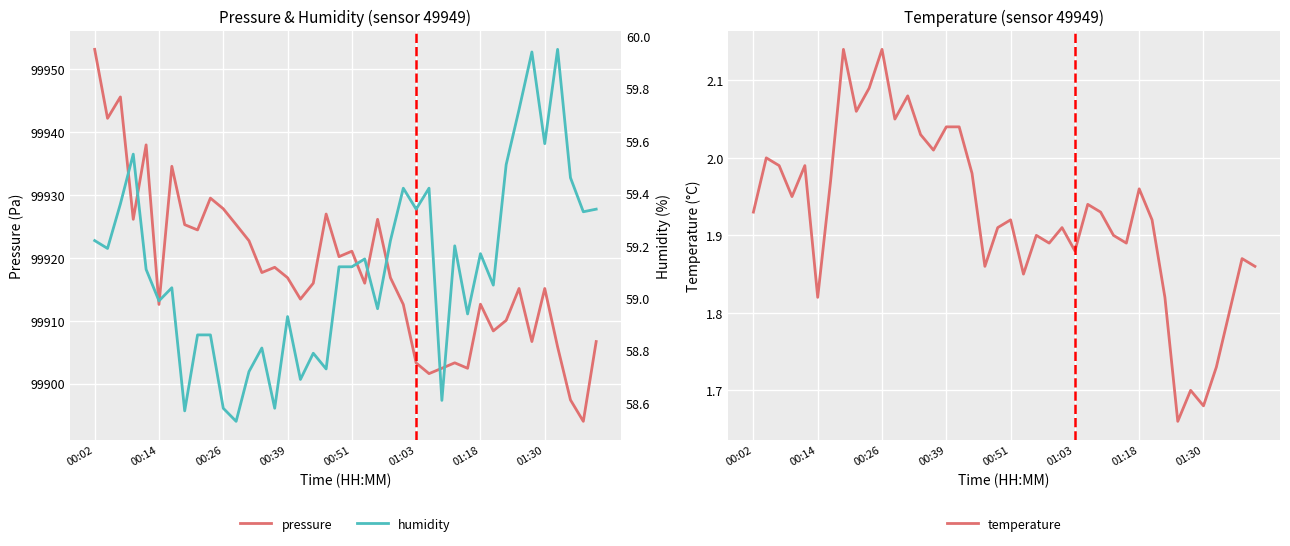

What is the sum of all humidity values?

2364.7